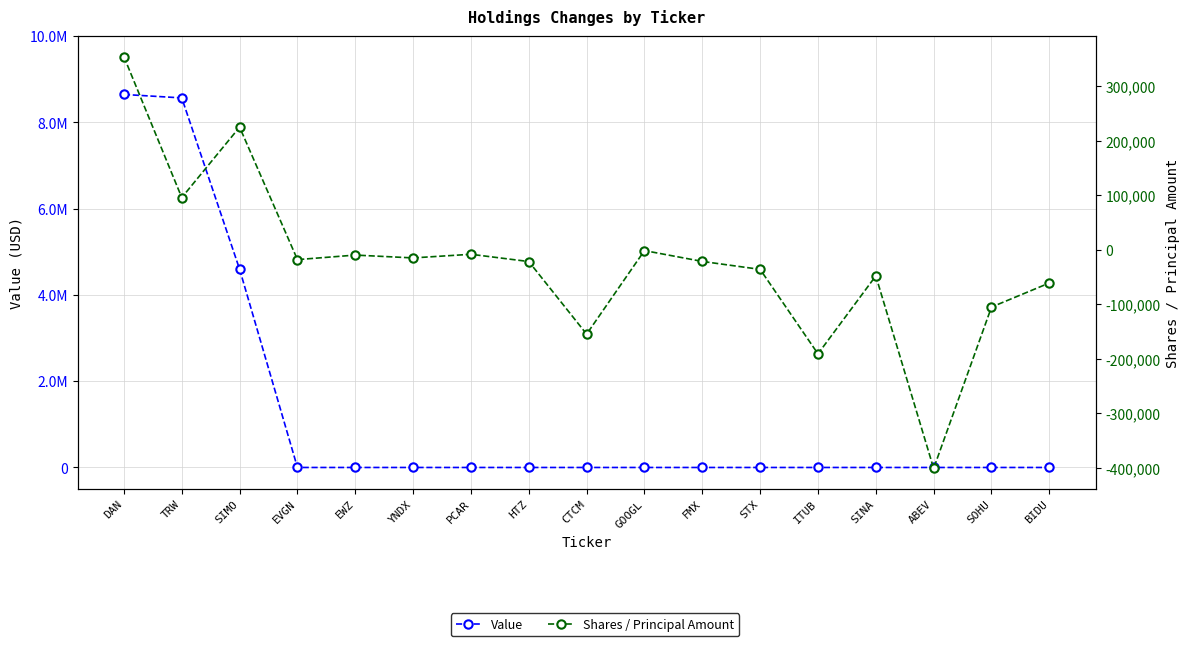

In Shares / Principal Amount, how many points are lower than both neighbors (excluding endpoints)?

6